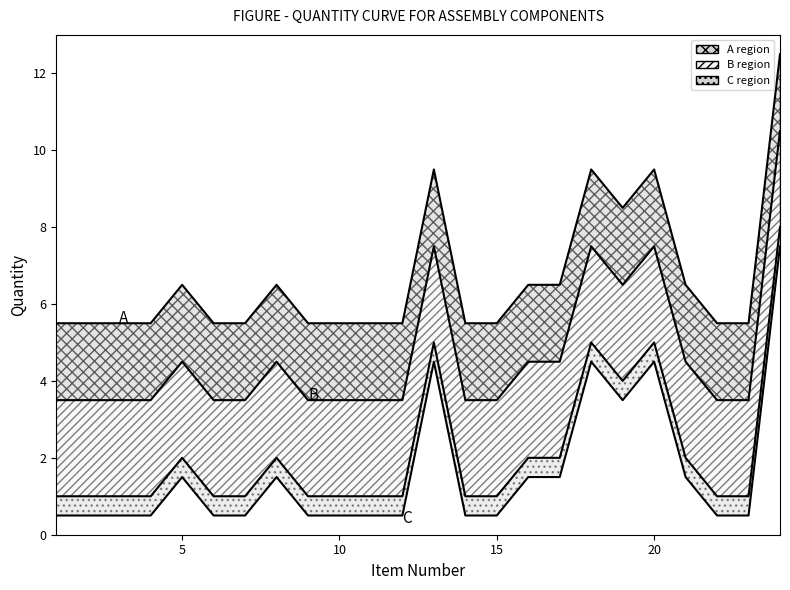

True or false: C and B cross at least once.

False